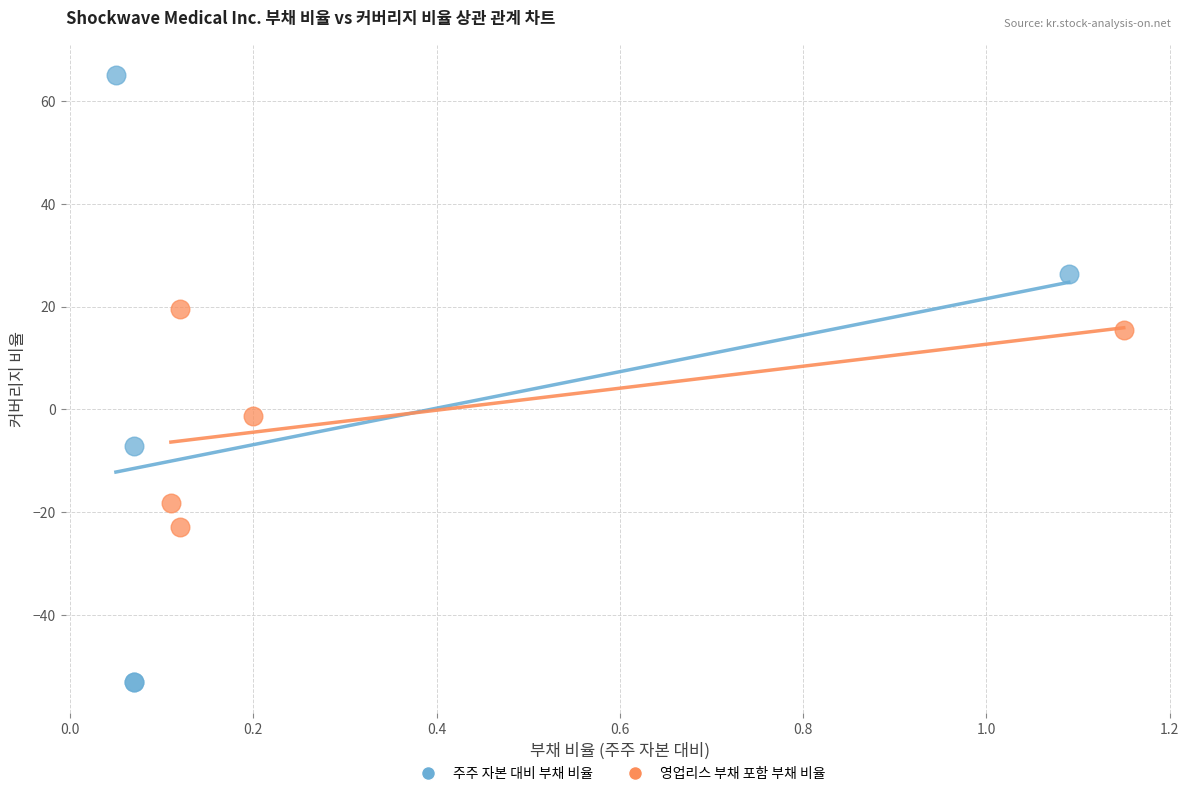

Which series reaches the minimum Y coordinate?

주주 자본 대비 부채 비율